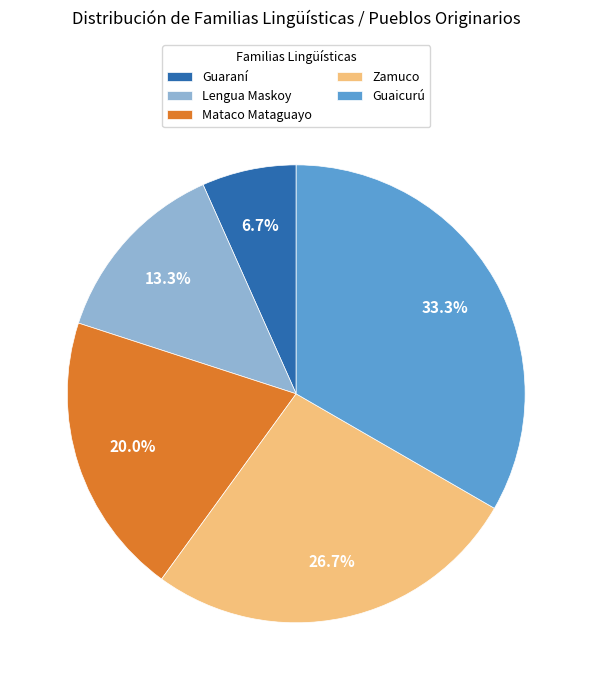

What percentage is NOT represented by Lengua Maskoy?

86.7%